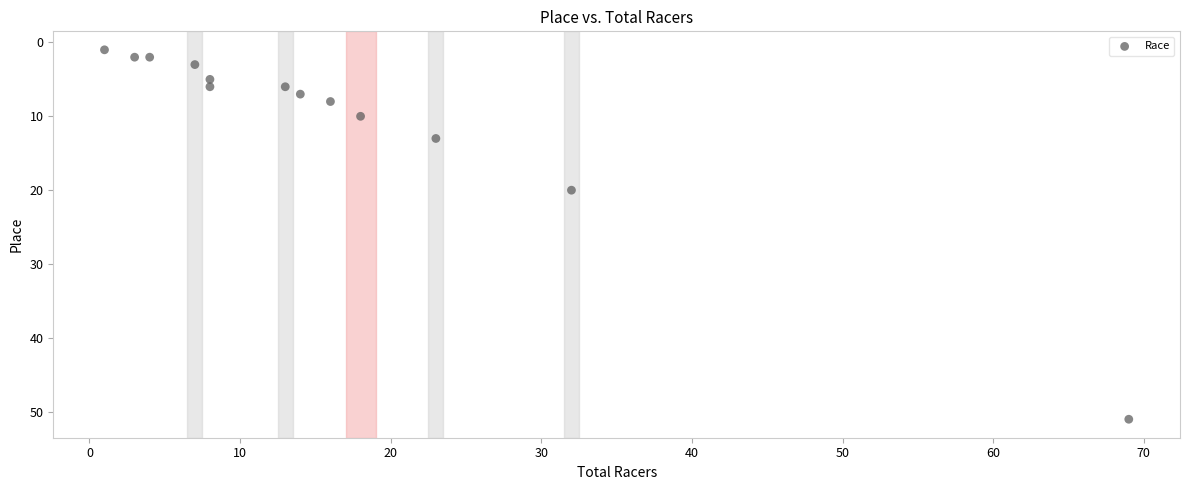

What Y value in the scatter plot is closest to 26?

20